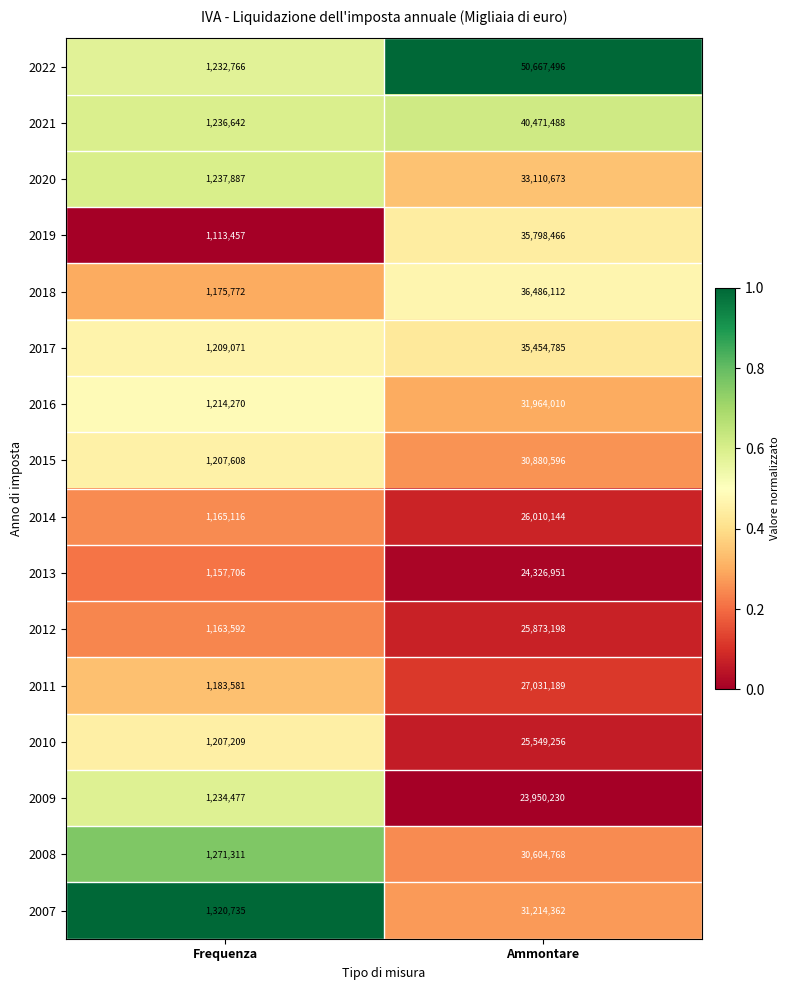

Which series has the widest spread of values?

2022